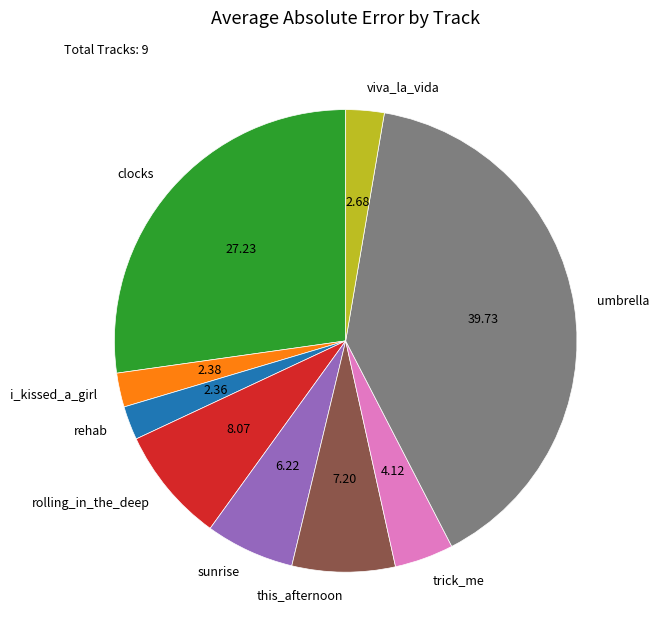

The this_afternoon slice represents 18% of the pie. True or false?

False